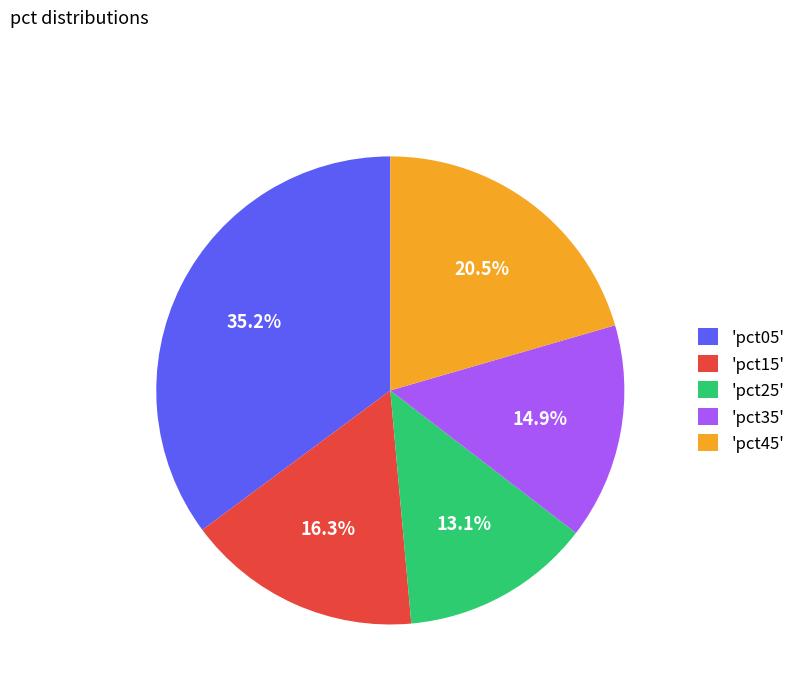

How many slices are in this pie chart?

5